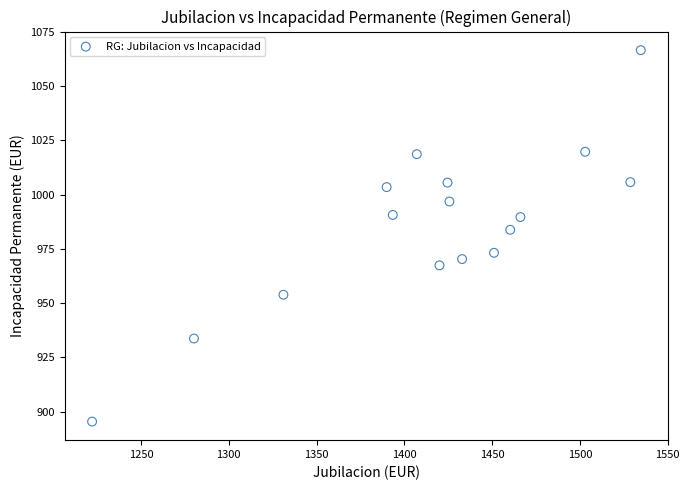

What Y value in the scatter plot is closest to 980?

983.8